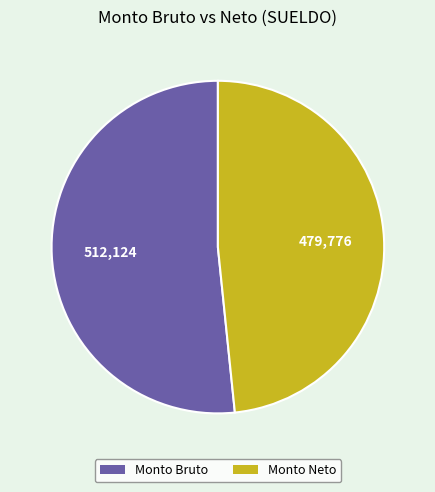

Is there a majority slice in this chart?

Yes